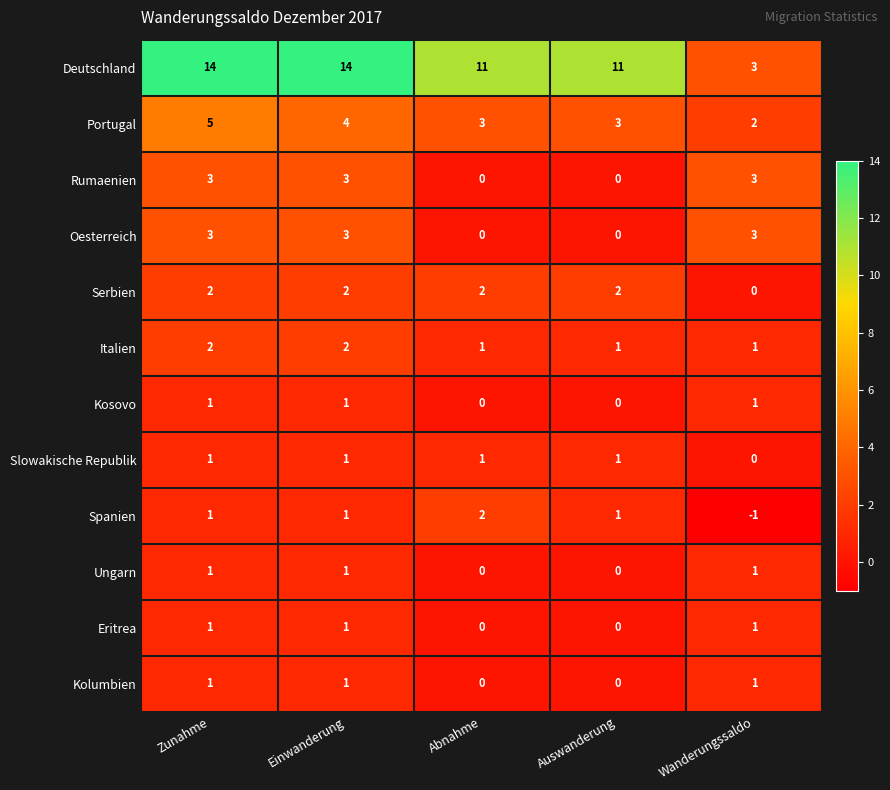

What is the greatest value displayed?

14